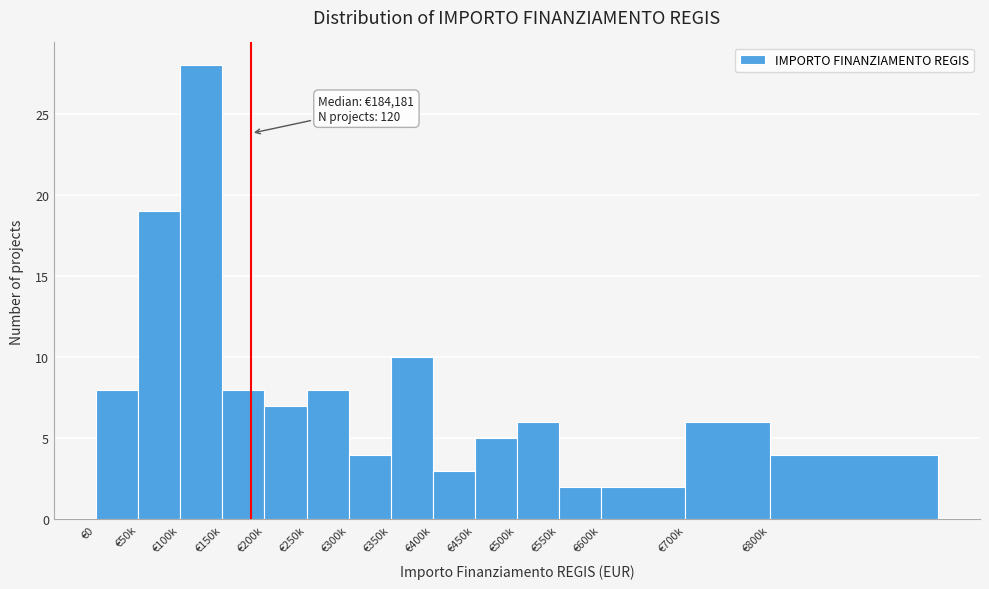

Reading right to left, list all the values displayed in this chart.

4	6	2	2	6	5	3	10	4	8	7	8	28	19	8